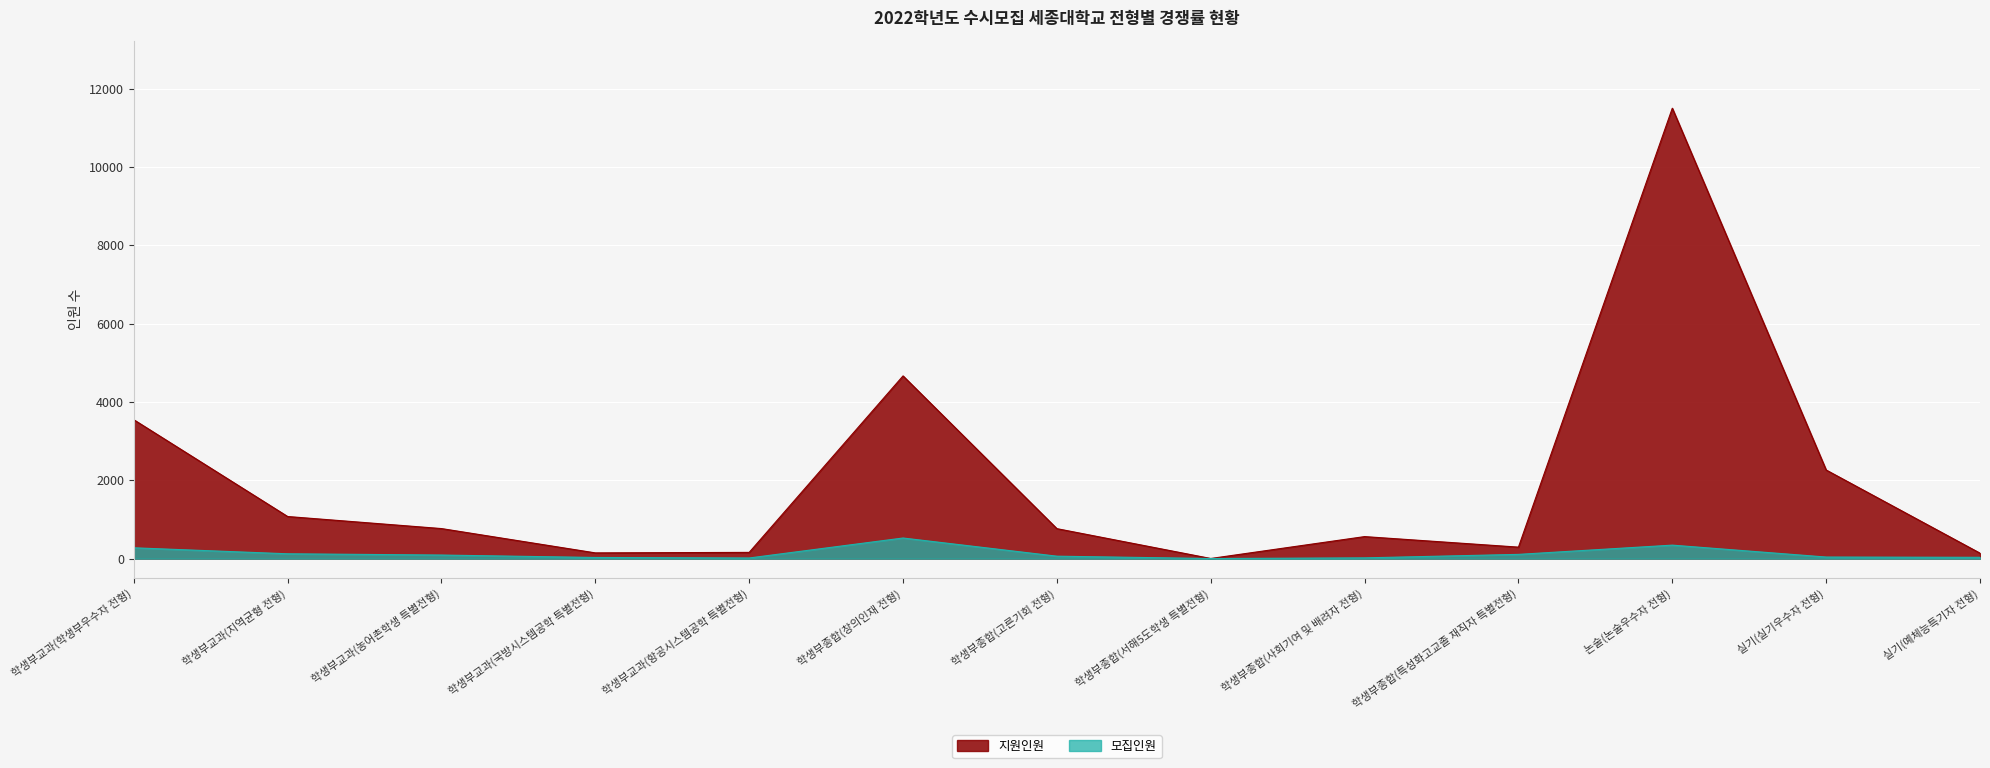

How many values in the 모집인원 series exceed 63?

6